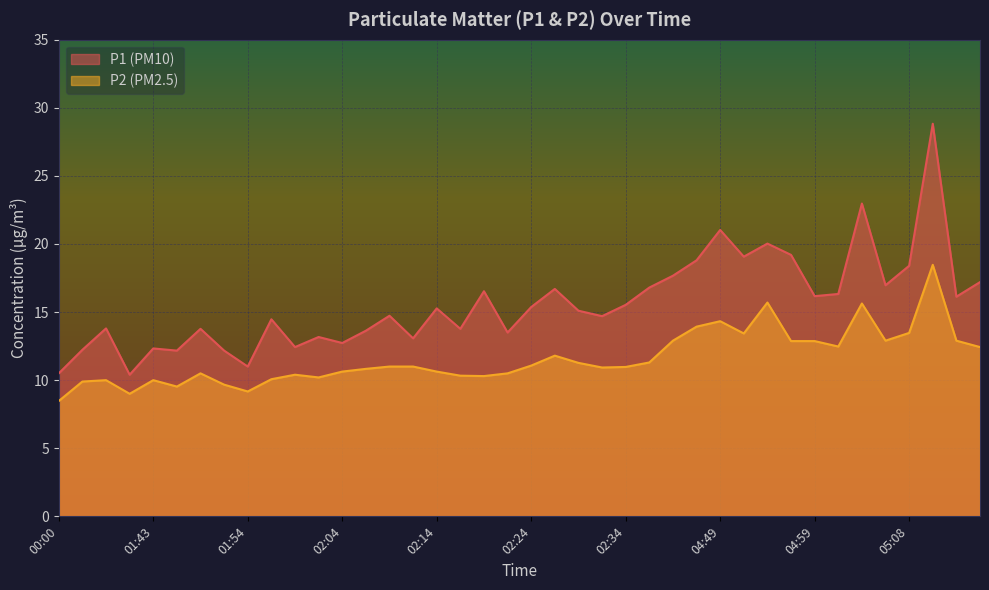

Which has a higher value, 01:54 or 01:59?

01:59